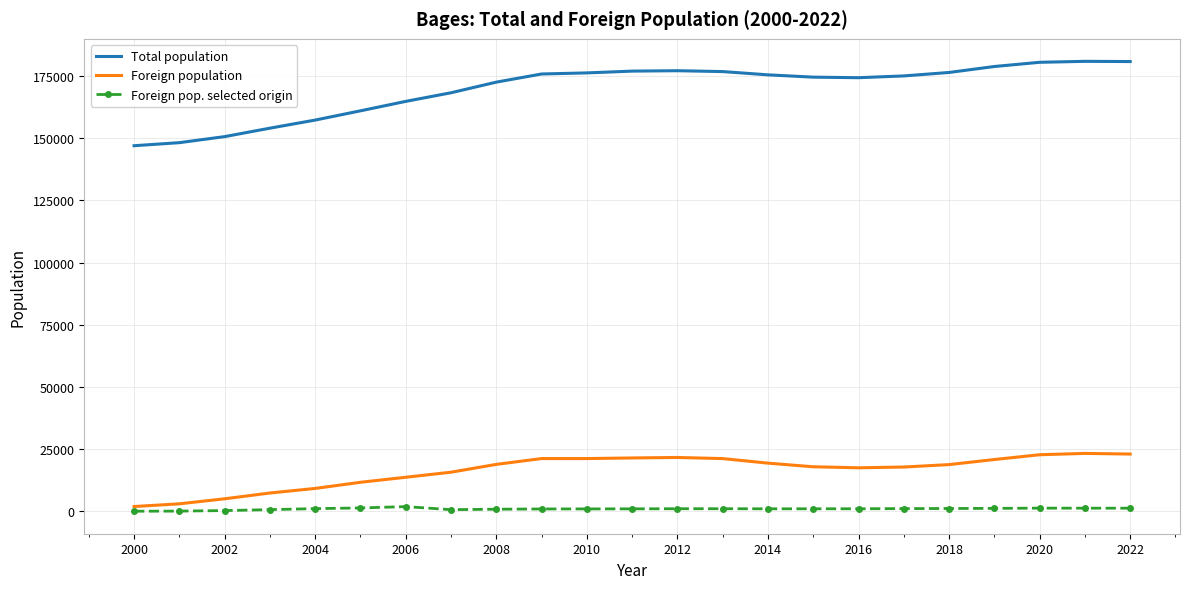

Rank the series by their maximum value, from lowest to highest.

Foreign pop. selected origin, Foreign population, Total population